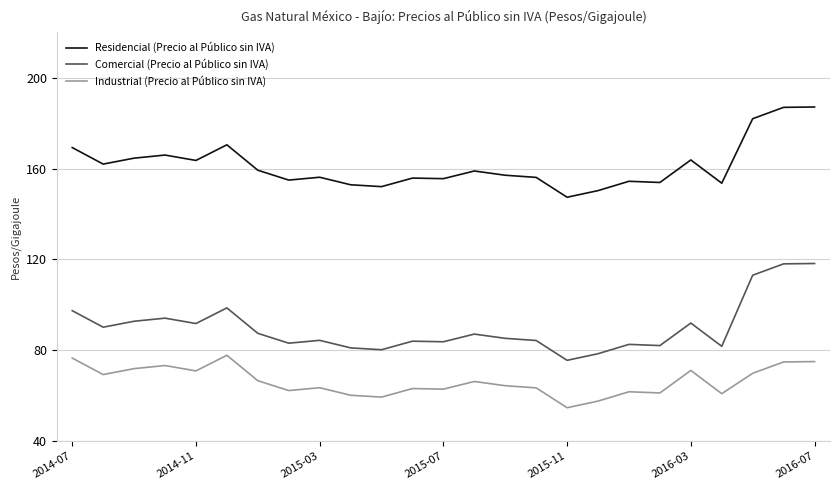

True or false: Comercial (Precio al Público sin IVA) and Residencial (Precio al Público sin IVA) intersect in this chart.

False